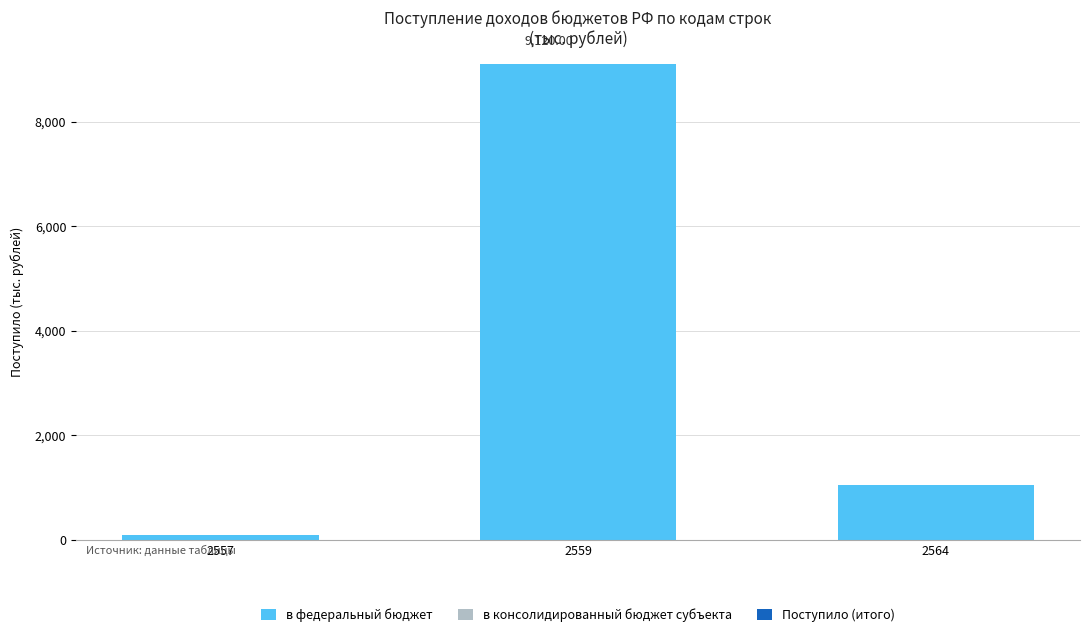

What is the difference between the maximum and minimum values?

9021